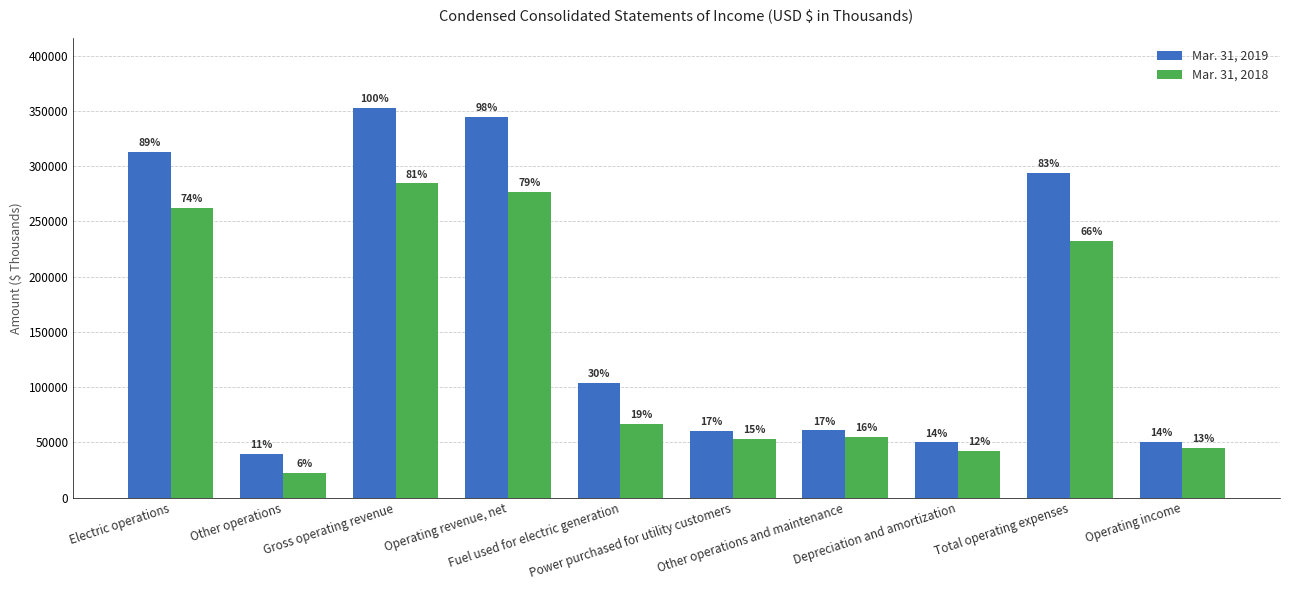

At Power purchased for utility customers, list the series in order from largest to smallest.

Mar. 31, 2019, Mar. 31, 2018